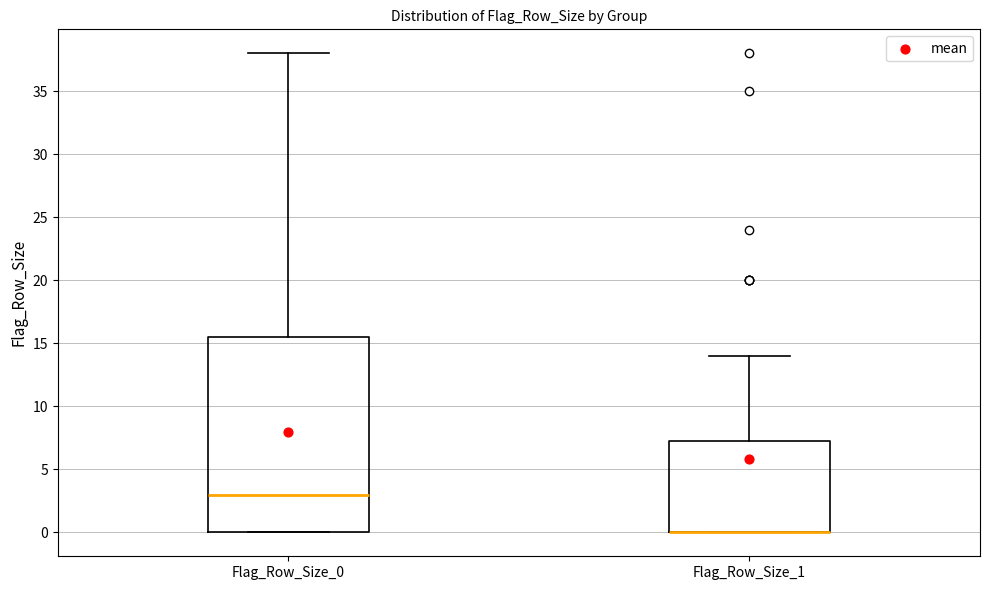

Reading left to right, transcribe this box plot: for each box, give where its median line is, the range the box spans, and where its two whiskers end, as read against the y-axis. The values are not printed on the chart, so give them approximately, as read against the axis.

Flag_Row_Size_0: median 3.0, box 0.0 to 15.5, whiskers 0.0 to 38.0
Flag_Row_Size_1: median 0.0 (drawn on the box's lower edge), box 0.0 to 7.5, whiskers 0.0 to 14.0